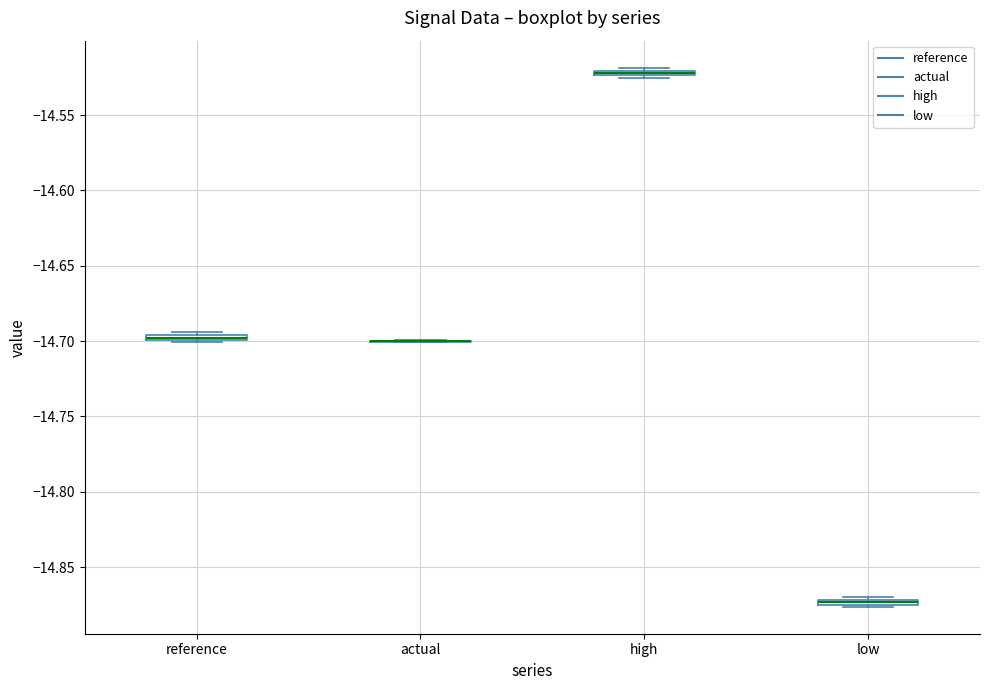

Where is the upper edge of the box for reference on the y-axis? The values are not printed on the chart, so give them approximately, as read against the axis.

-14.695